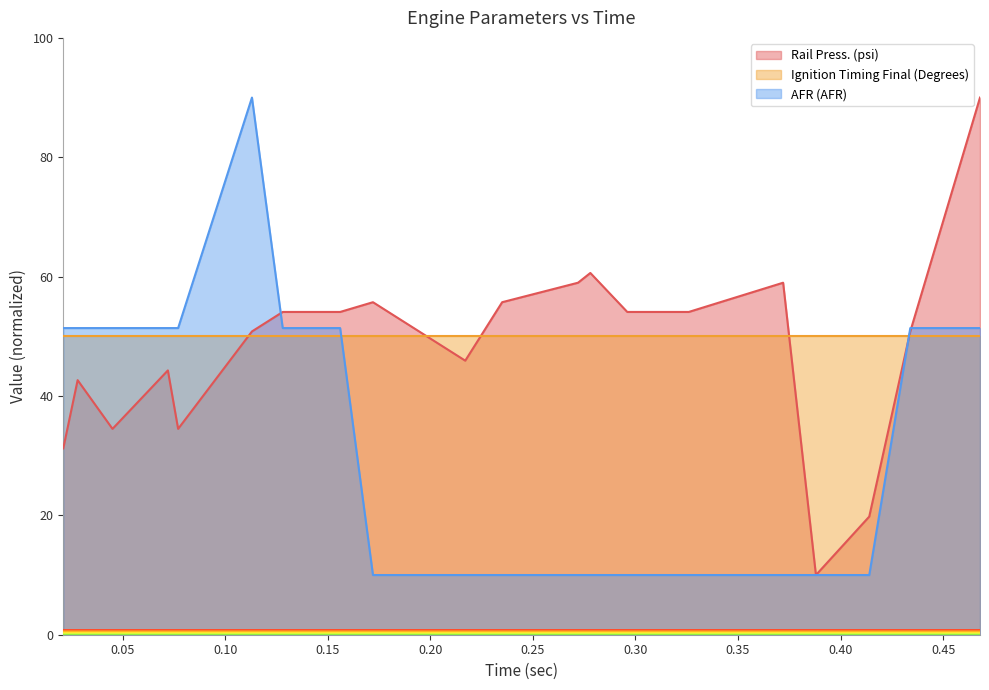

What is the minimum value shown in the chart?

10.0